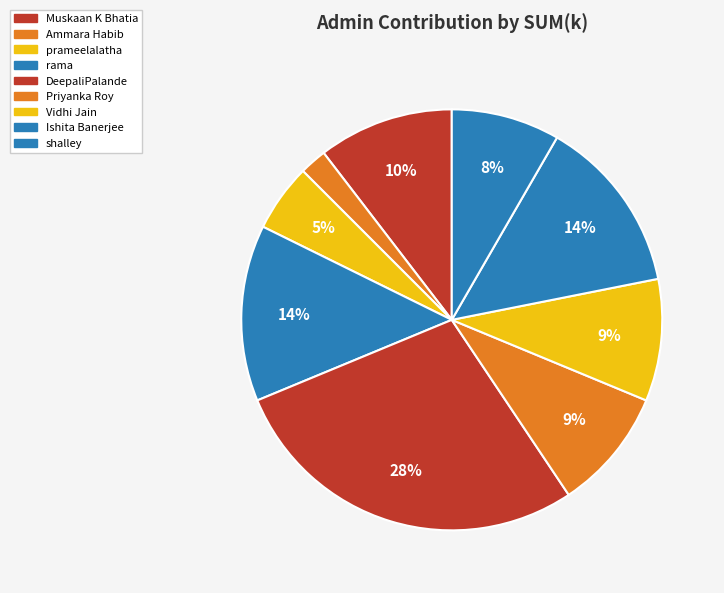

How many slices are in this pie chart?

9